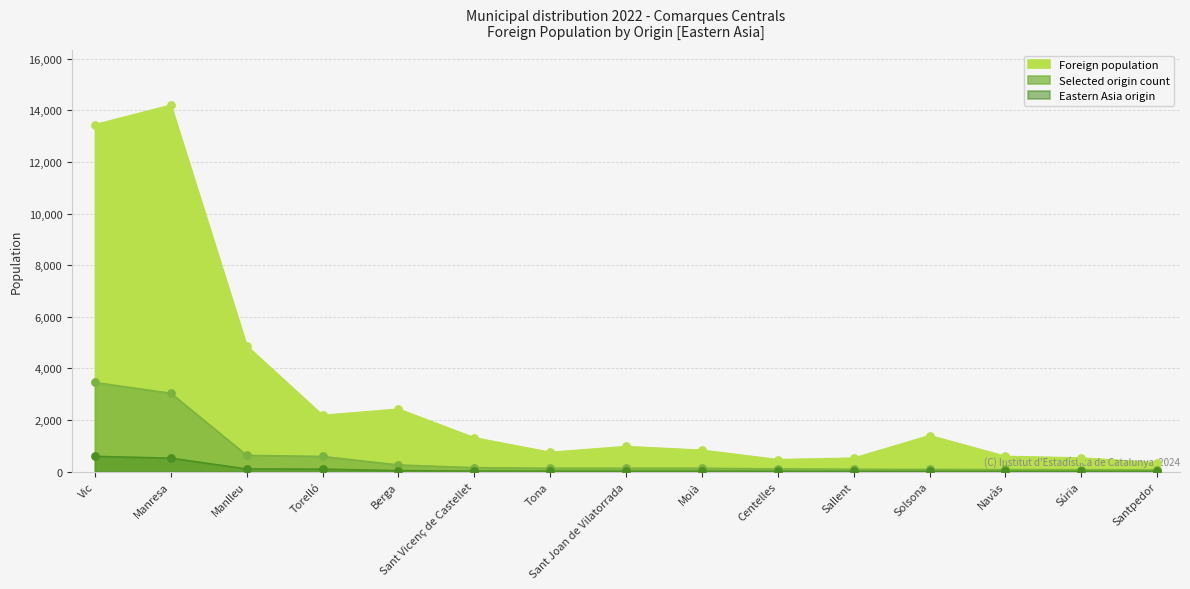

Which series reaches the maximum Y coordinate?

Foreign population